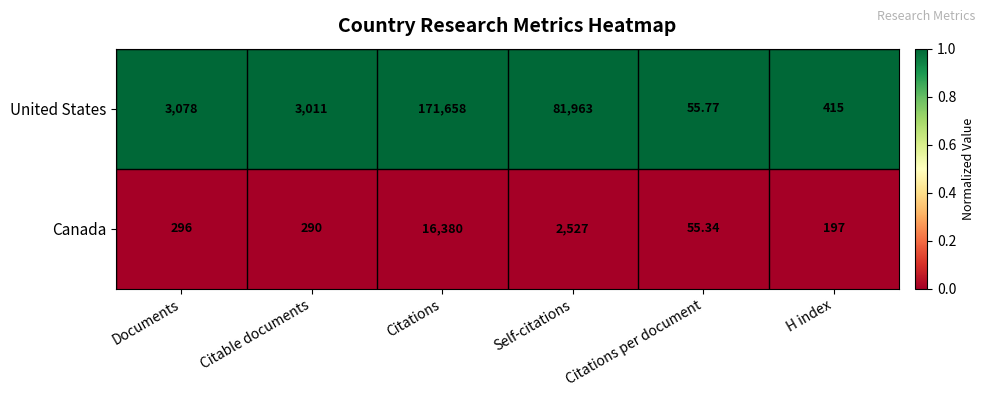

Which series has the largest total across all categories?

United States